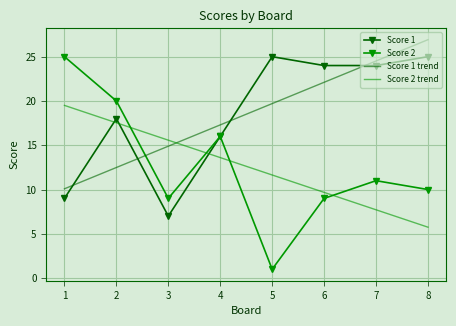

Which category has the lowest value across all series?

5